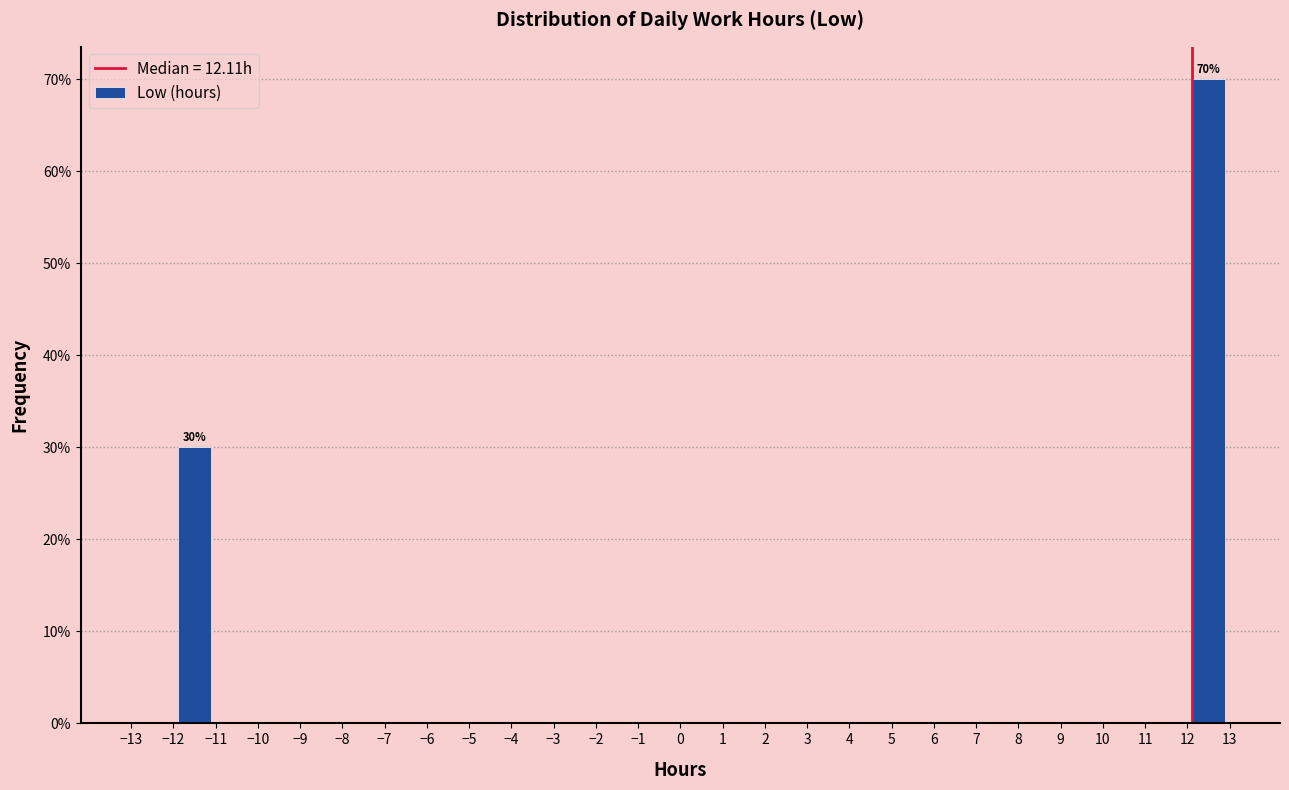

Which range on the x-axis has the tallest bar?

12 to 13